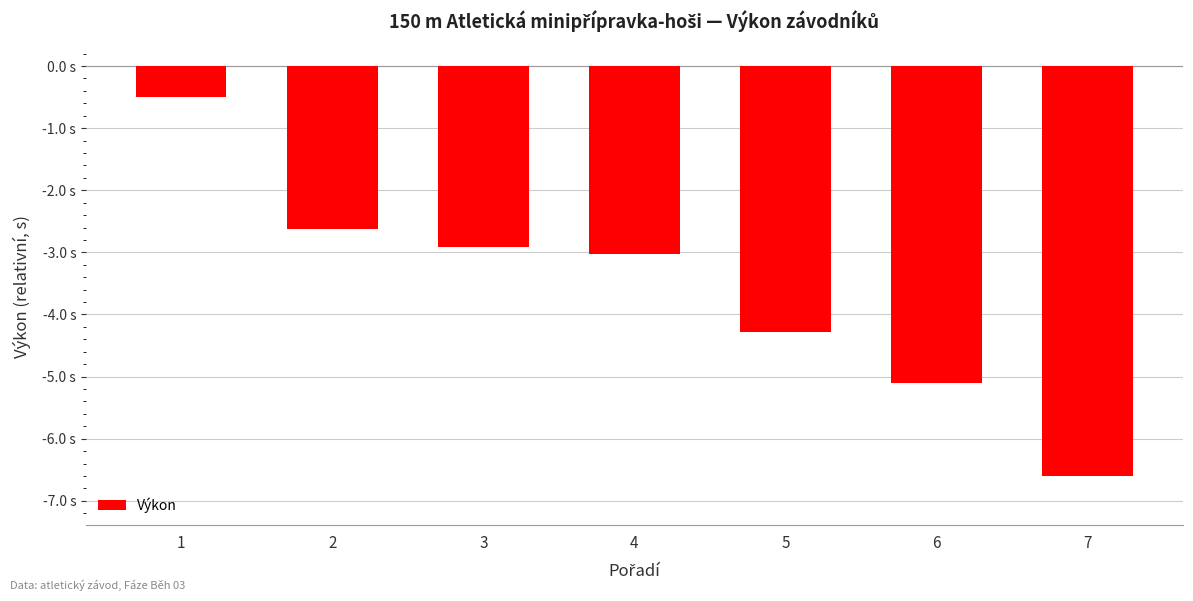

What is the average value?

-3.6